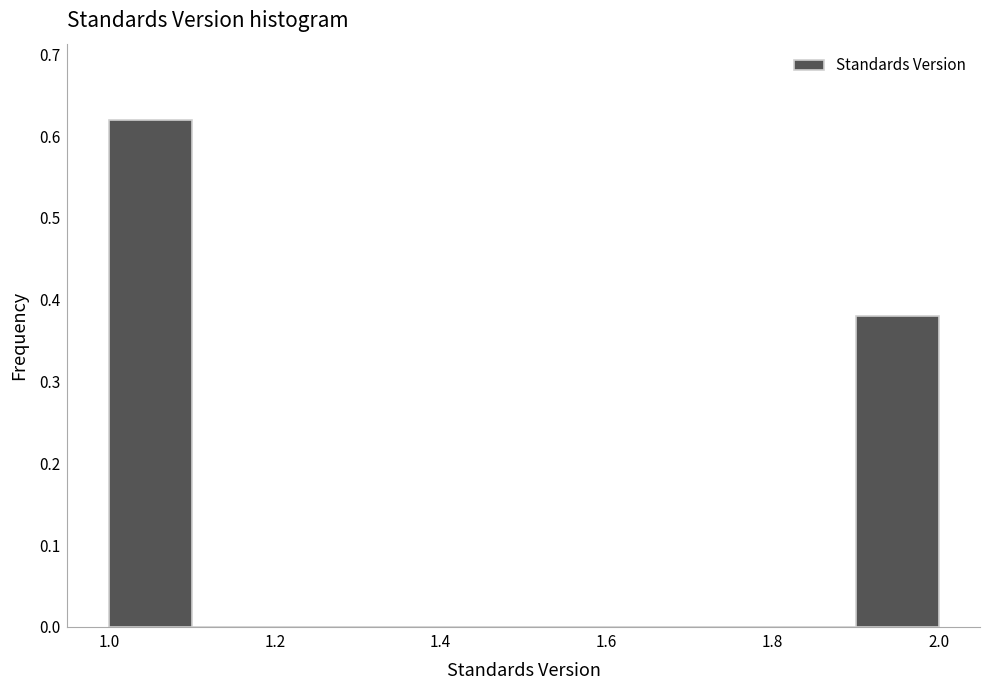

How tall is the bar that spans 1.0 to 1.1 on the x-axis? The values are not printed on the chart, so give them approximately, as read against the axis.

0.62